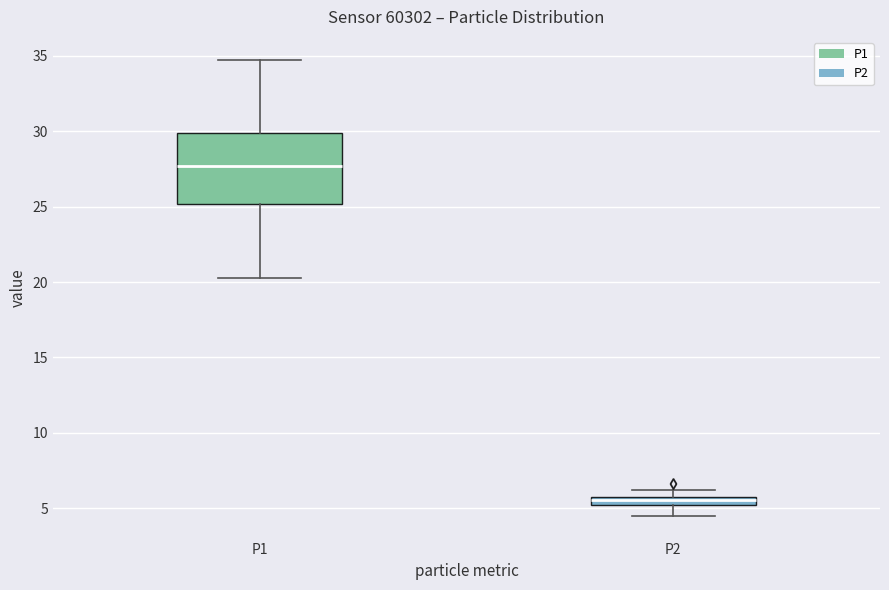

Comparing the boxes themselves (not the whiskers), which one is the tallest?

P1